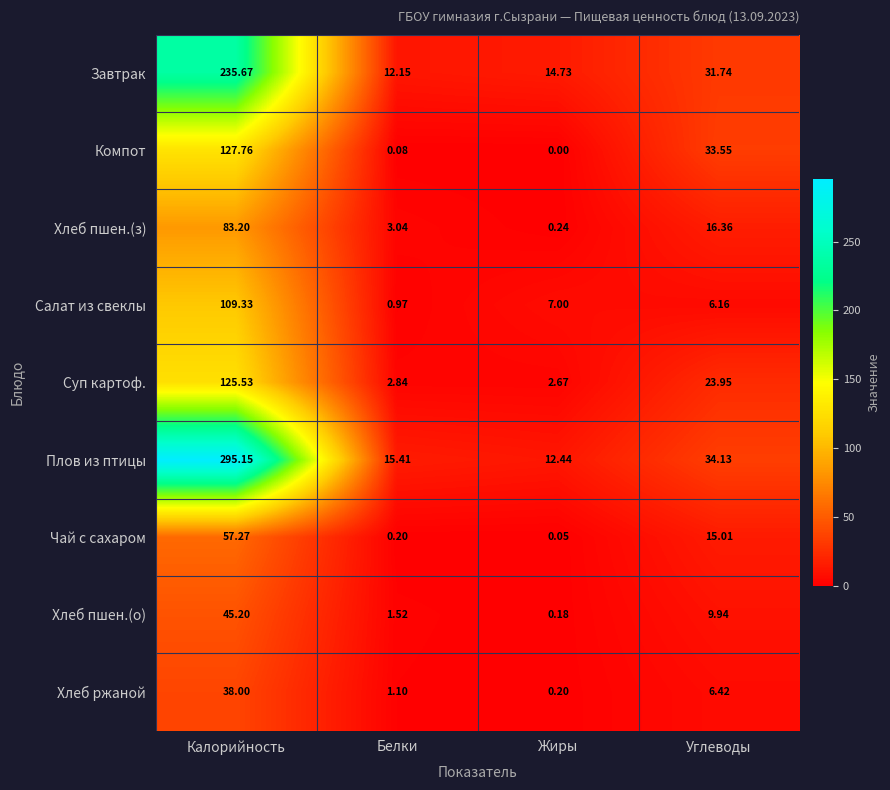

Count the number of categories in the chart.

4